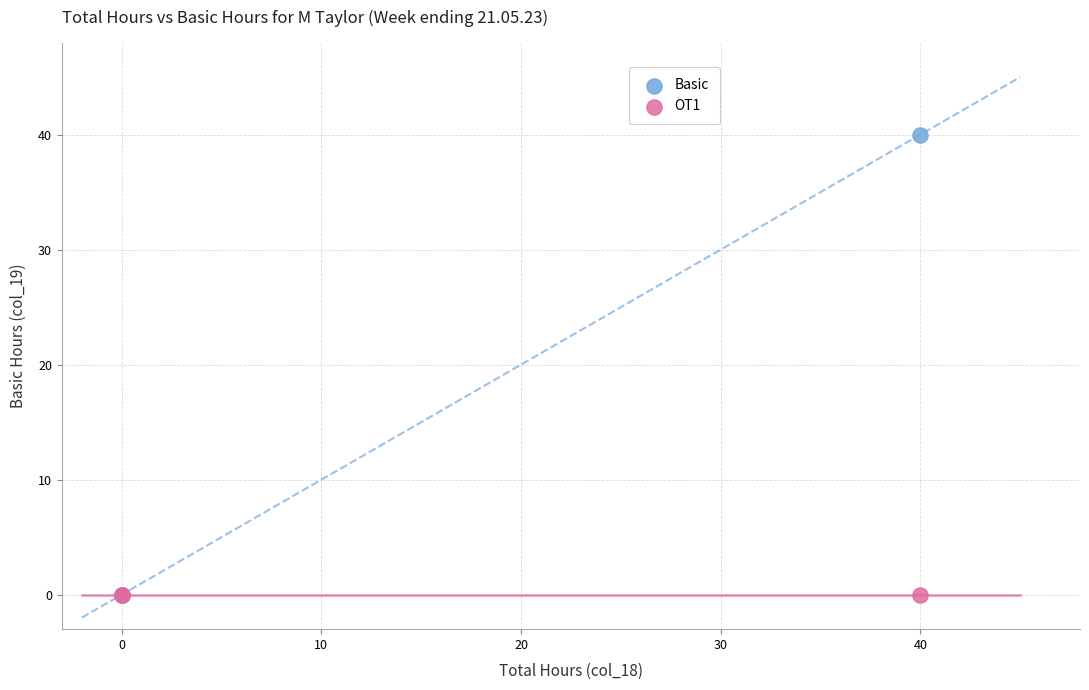

What are all the series names shown in the legend?

Basic, OT1